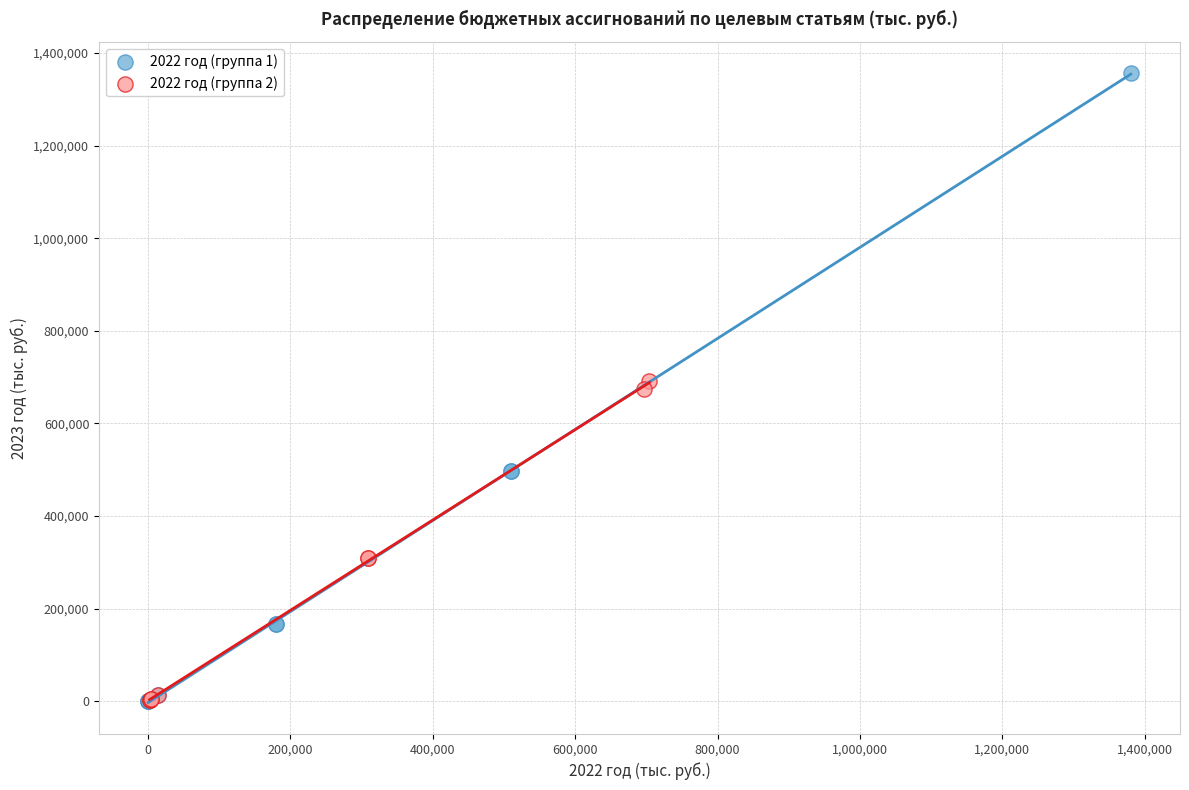

Which series has the widest spread of Y values?

2022 год (группа 1)